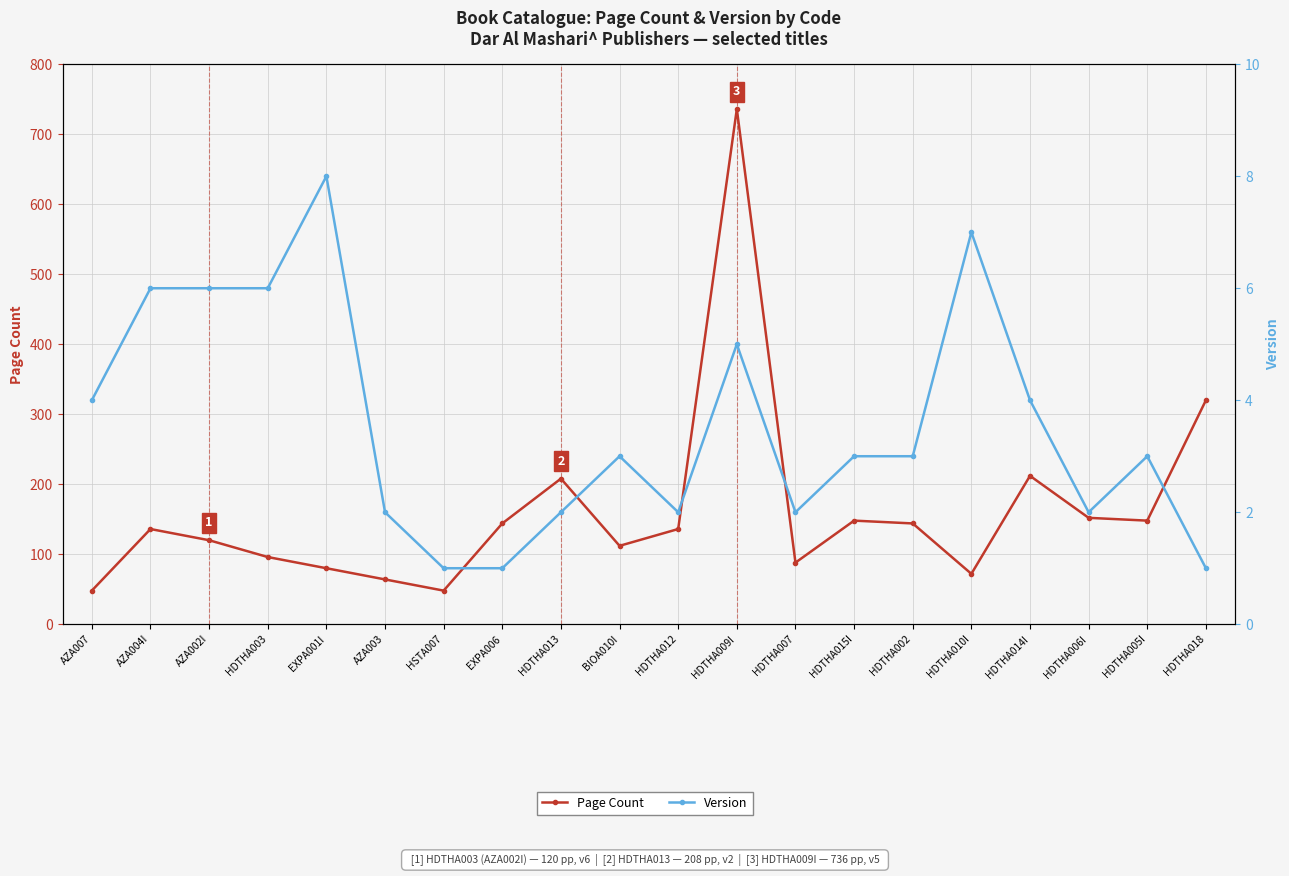

At how many categories does at least one series exceed 240?

2